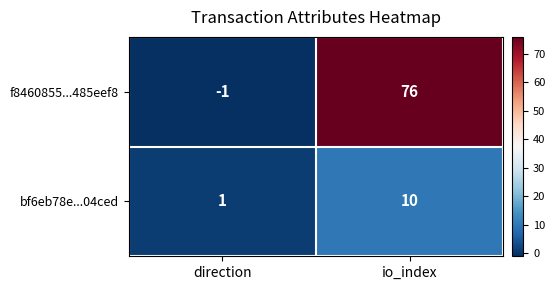

Which label corresponds to the smallest value in the chart?

direction